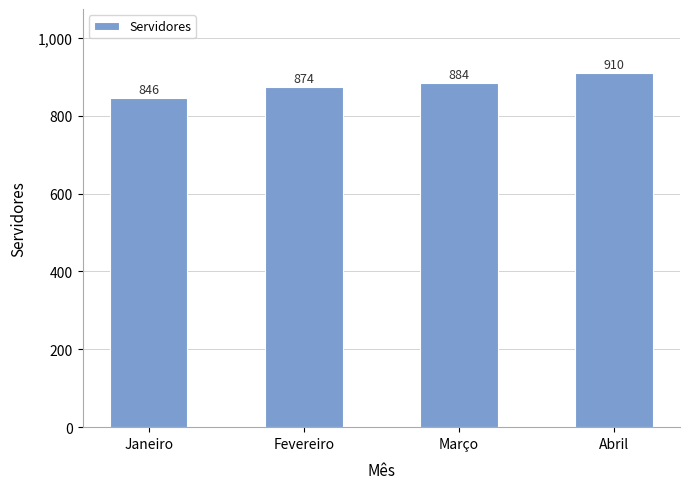

What is the sum of the values at Abril and Fevereiro?

1784